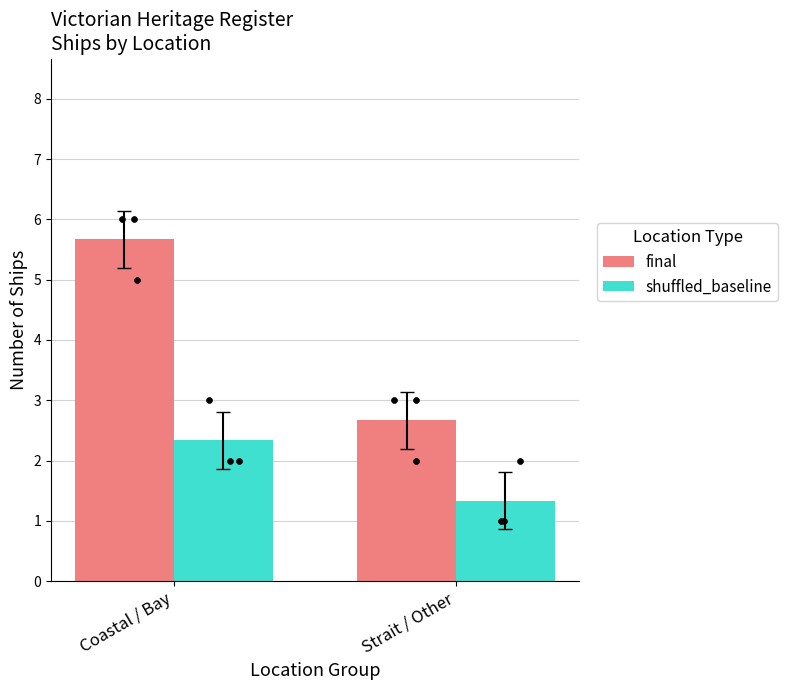

Which series has the largest total across all categories?

final